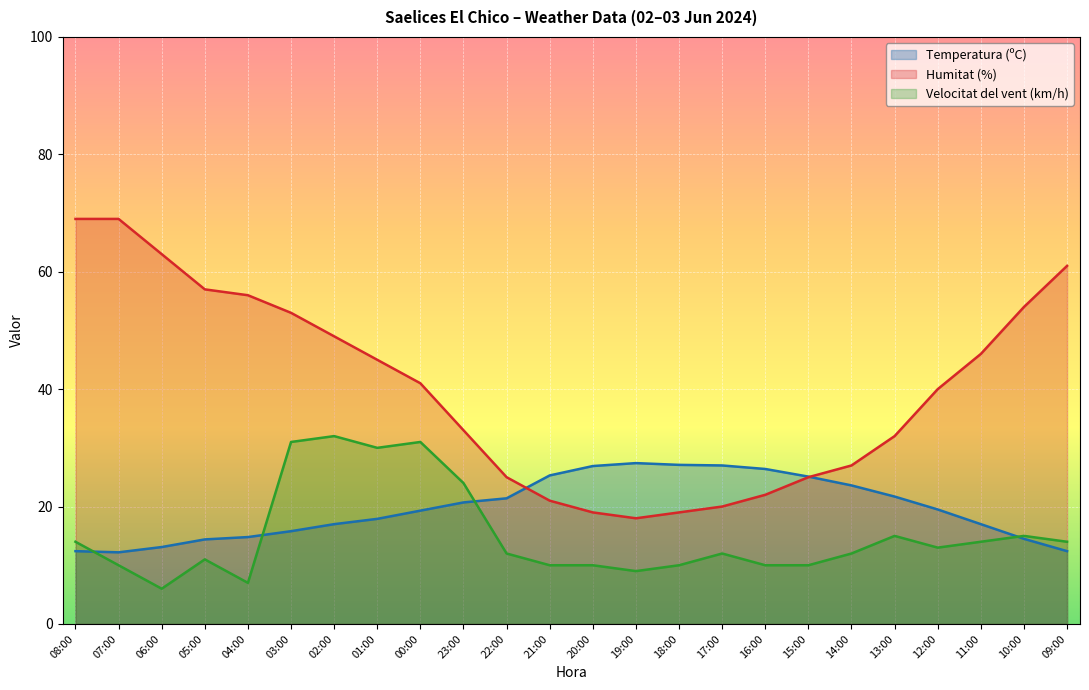

The Velocitat del vent (km/h) series shows 10.0 at 21:00. True or false?

True